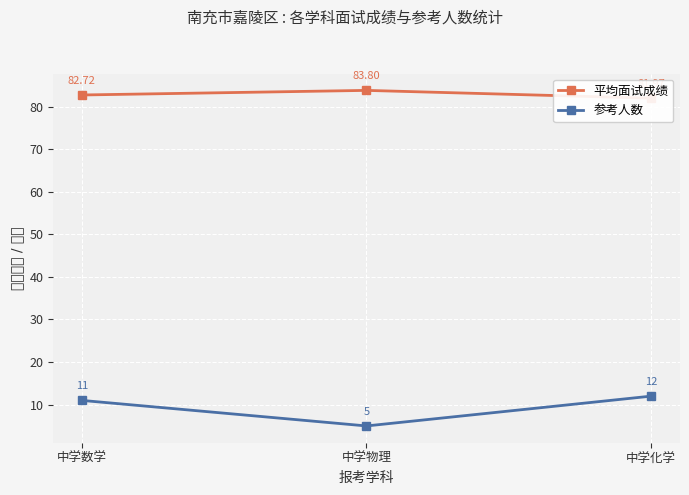

What is the difference between the maximum and minimum values in the 参考人数 series?

7